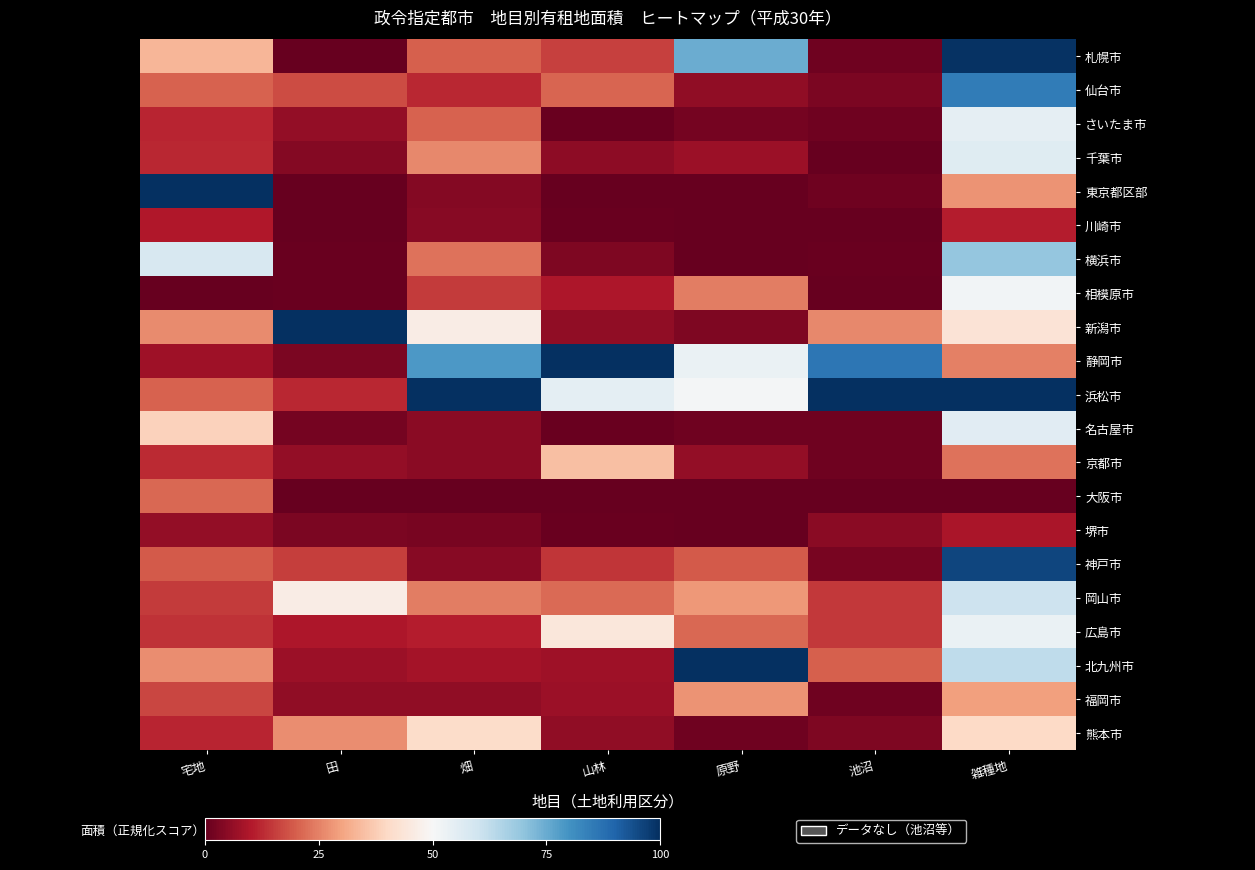

Rank the series by their maximum value, from lowest to highest.

堺市, 川崎市, 大阪市, 福岡市, 京都市, 熊本市, 相模原市, 広島市, さいたま市, 名古屋市, 千葉市, 岡山市, 横浜市, 仙台市, 神戸市, 札幌市, 東京都区部, 新潟市, 静岡市, 浜松市, 北九州市